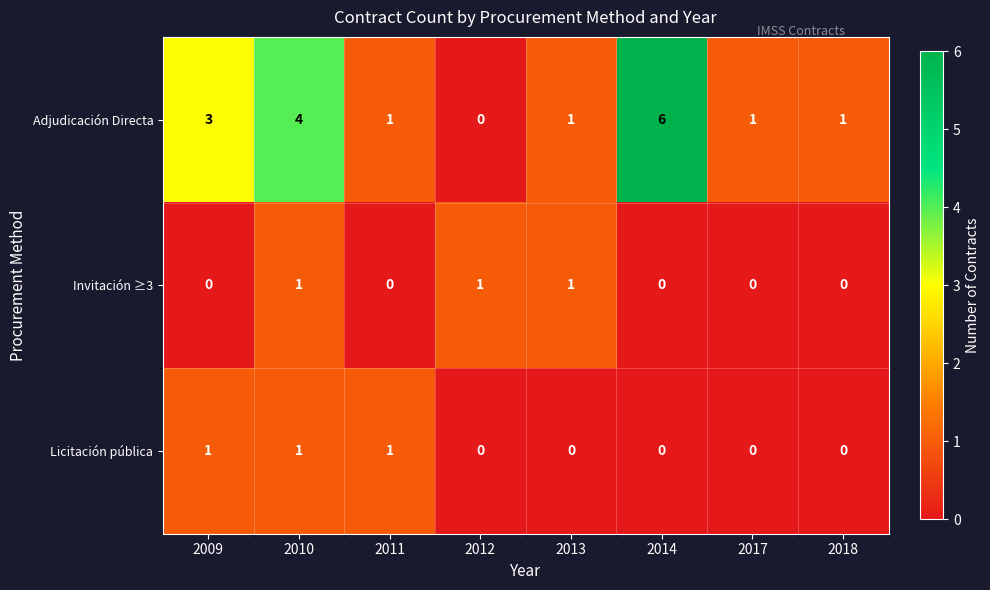

Reading left to right, transcribe all the data shown in this chart.

Adjudicación Directa: 2009=3	2010=4	2011=1	2012=0	2013=1	2014=6	2017=1	2018=1
Invitación ≥3: 2009=0	2010=1	2011=0	2012=1	2013=1	2014=0	2017=0	2018=0
Licitación pública: 2009=1	2010=1	2011=1	2012=0	2013=0	2014=0	2017=0	2018=0